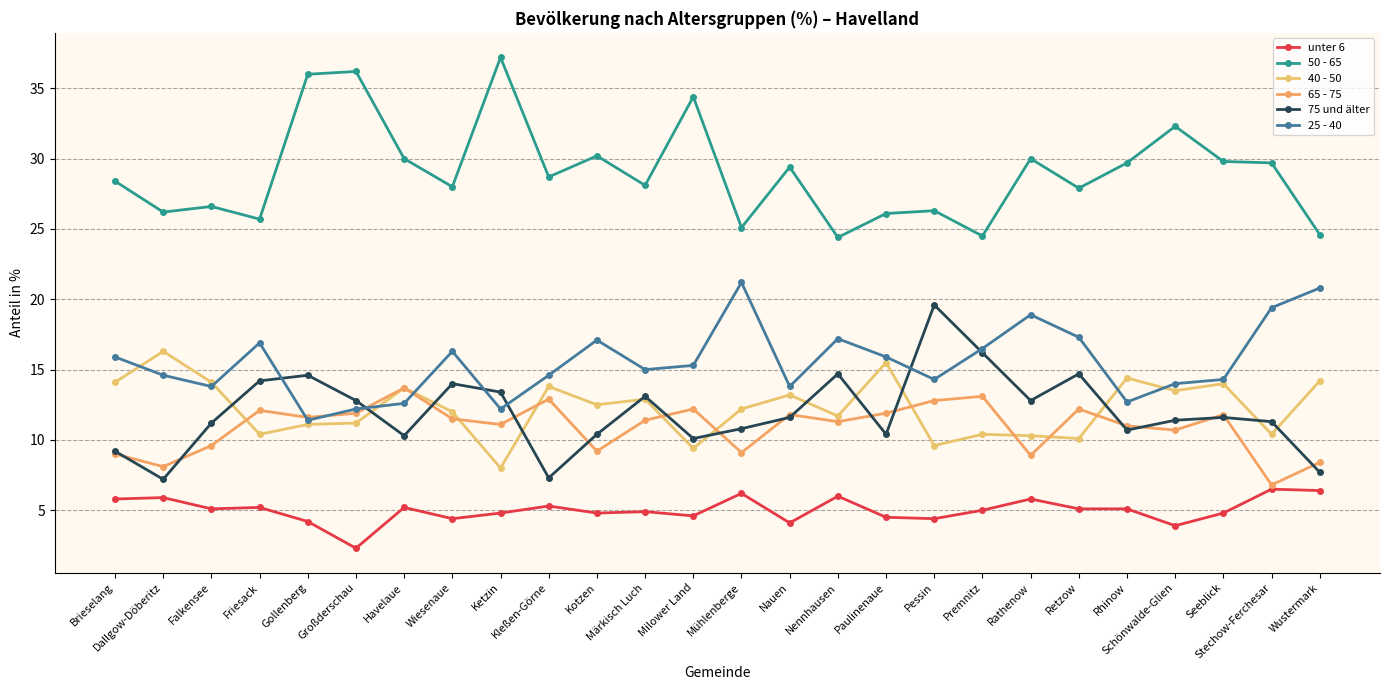

Which series has the largest total across all categories?

50 - 65